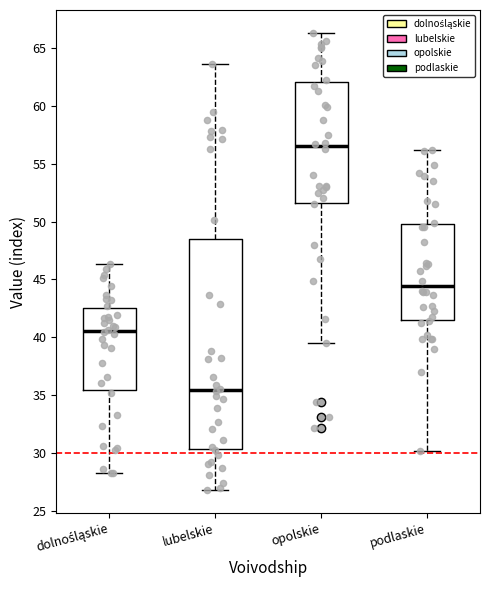

Which box is the tallest, from its lower edge to its upper edge?

lubelskie